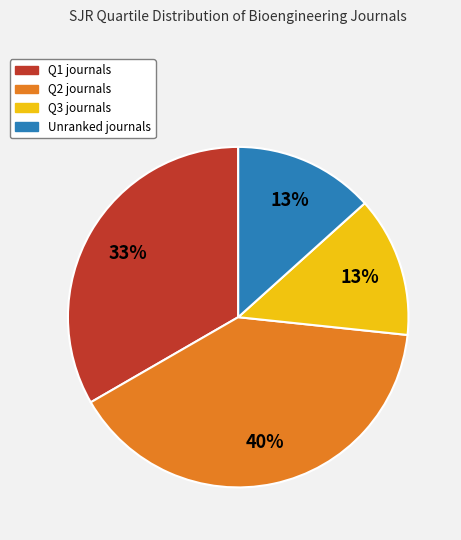

To the nearest percent, what is the difference between the largest and smallest slice percentages?

27%